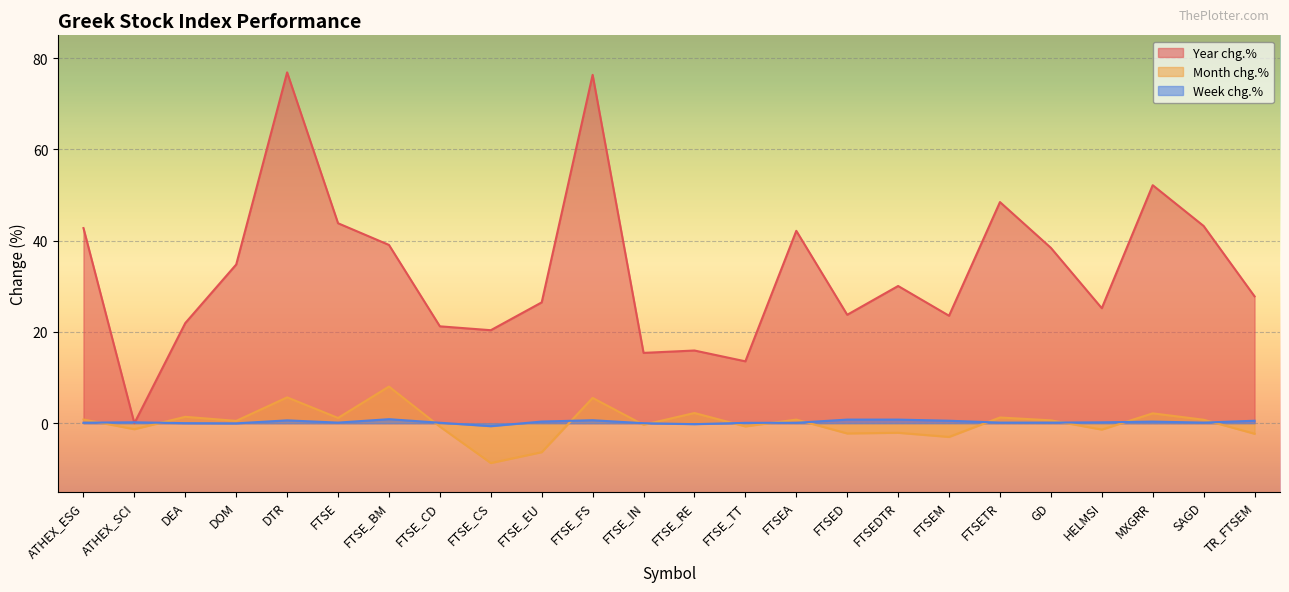

True or false: Year chg.% and Month chg.% cross at least once.

False